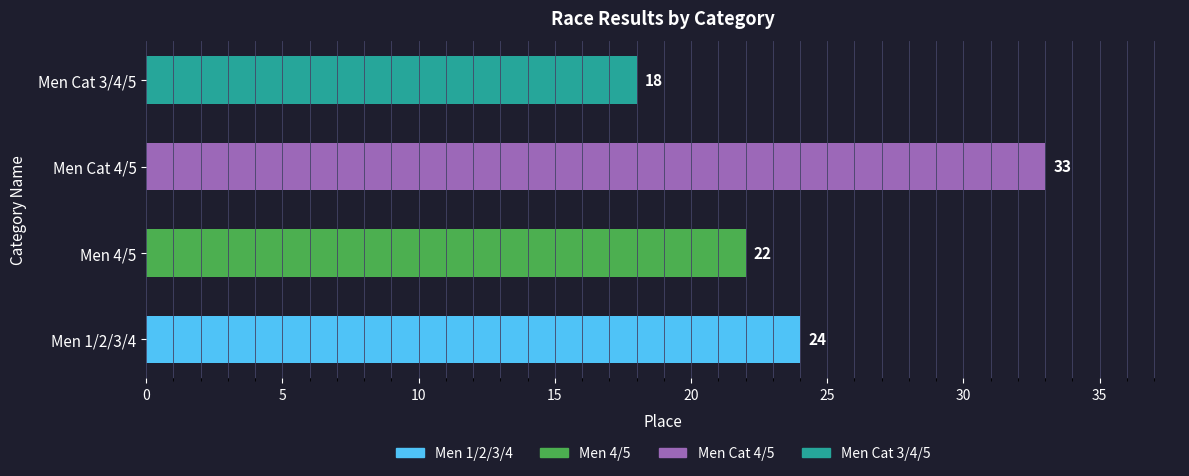

Is it true that the value at Men Cat 4/5 is 33?

True